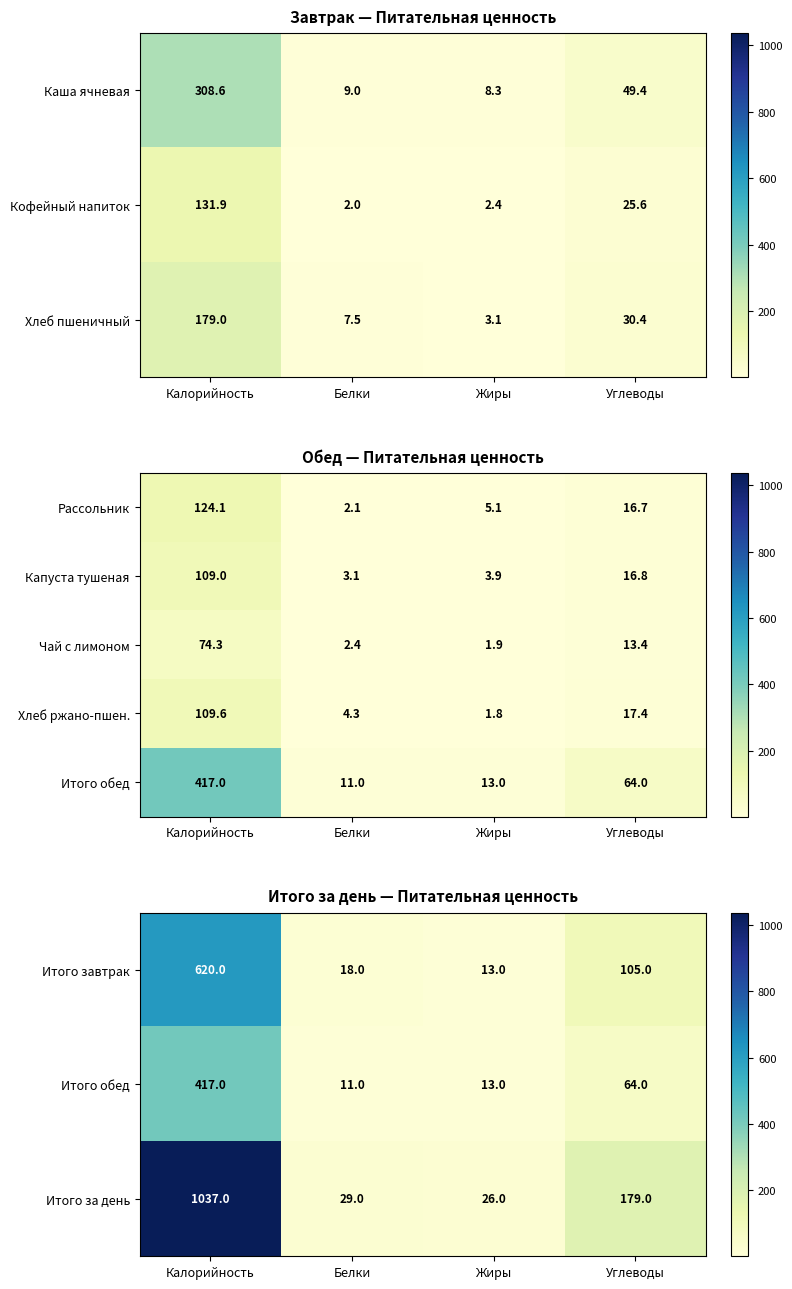

True or false: Итого завтрак has a value of 19 at Жиры.

False